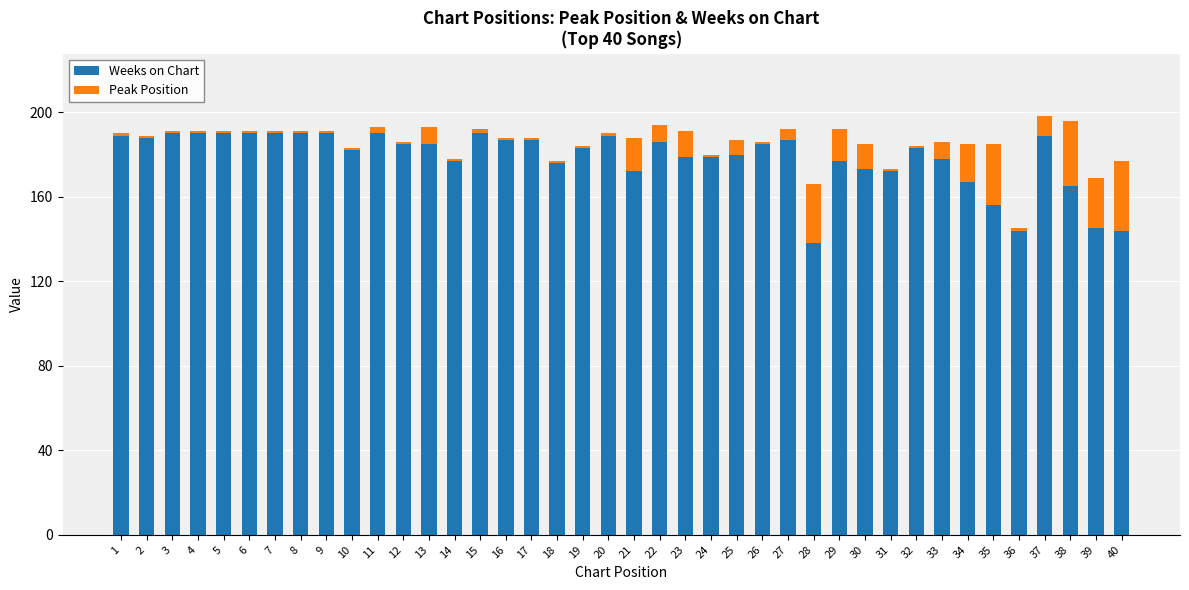

How many bars are there in total?

40